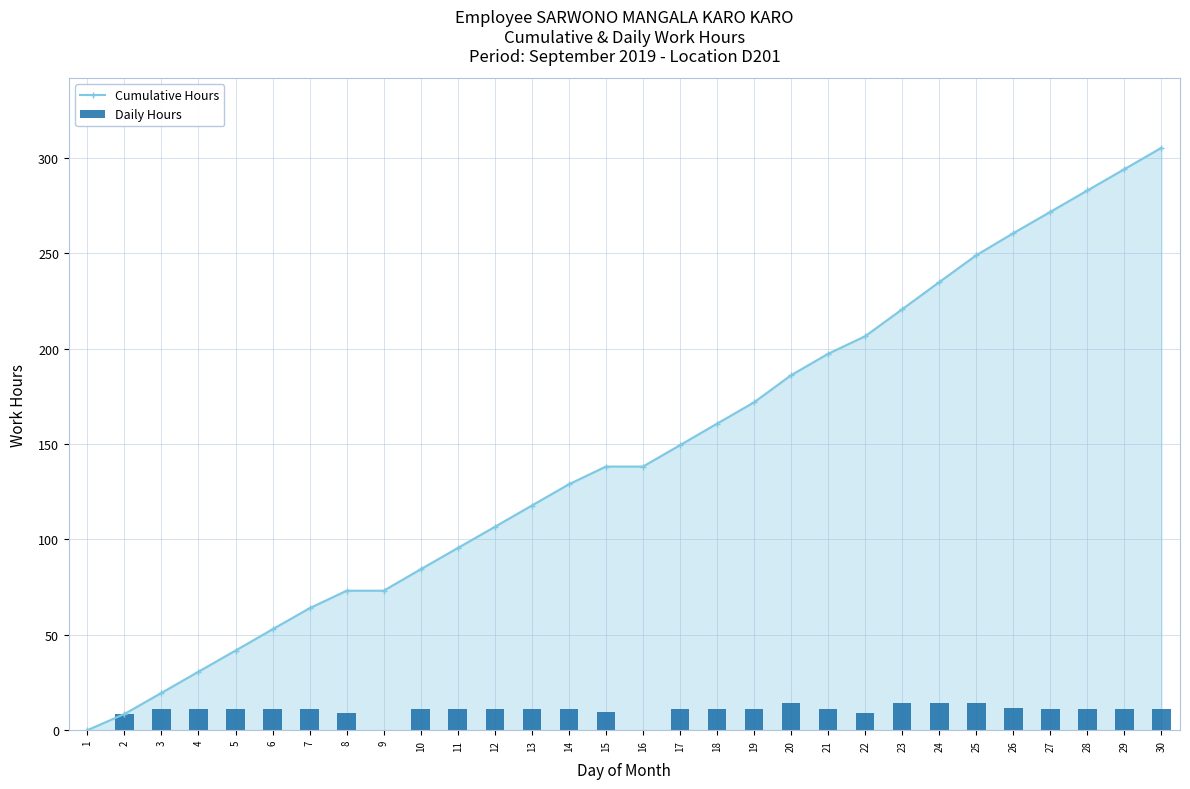

Rank the categories by Daily Hours value from lowest to highest.

1, 9, 16, 2, 8, 22, 15, 7, 3, 5, 12, 4, 11, 14, 6, 13, 27, 29, 30, 17, 19, 28, 21, 10, 18, 26, 25, 23, 20, 24